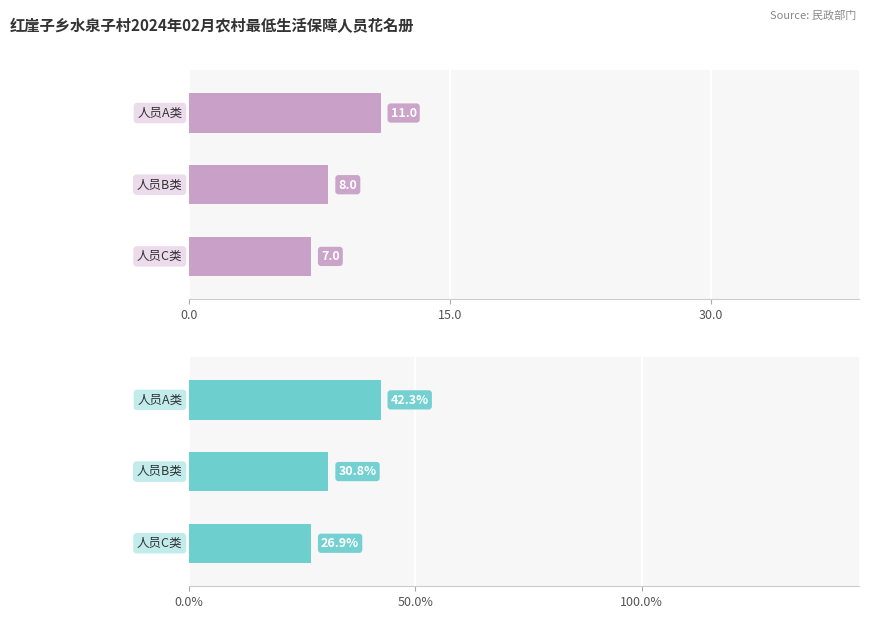

What is the value of the 人数 bar at the 1st from the left?

11.0